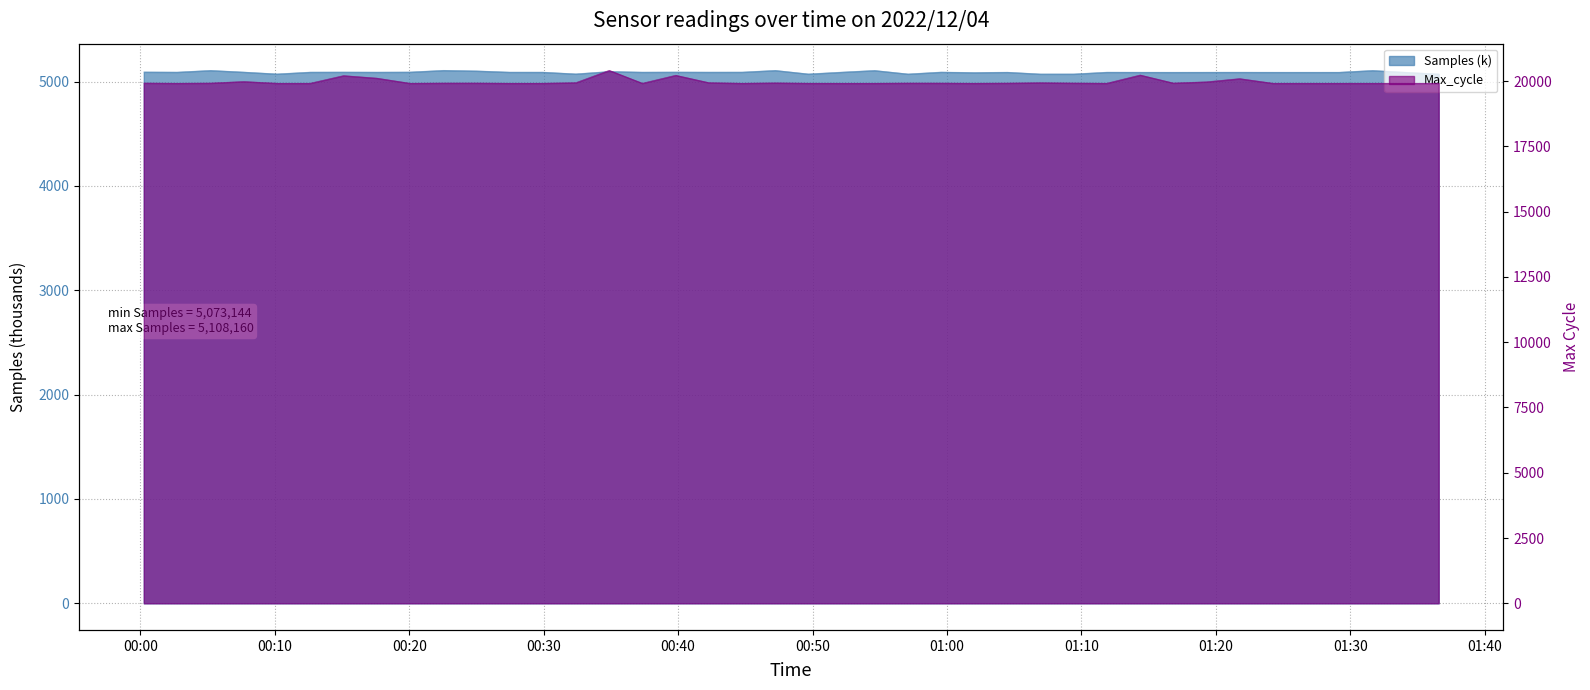

What is the label of the 31st point from the left?

2022/12/04 01:14:22